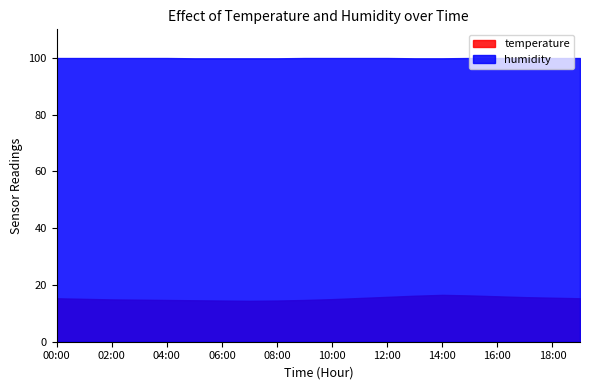

Reading left to right, list all the values displayed in this chart.

temperature: 00:00=15.3	01:00=15.1	02:00=14.9	03:00=14.8	04:00=14.7	05:00=14.6	06:00=14.5	07:00=14.4	08:00=14.5	09:00=14.7	10:00=15.0	11:00=15.4	12:00=15.8	13:00=16.2	14:00=16.5	15:00=16.3	16:00=16.0	17:00=15.7	18:00=15.5	19:00=15.3
humidity: 00:00=99.9	01:00=99.9	02:00=99.9	03:00=99.9	04:00=99.9	05:00=99.8	06:00=99.8	07:00=99.8	08:00=99.8	09:00=99.9	10:00=99.9	11:00=99.9	12:00=99.9	13:00=99.8	14:00=99.8	15:00=99.9	16:00=99.9	17:00=99.9	18:00=99.9	19:00=99.9